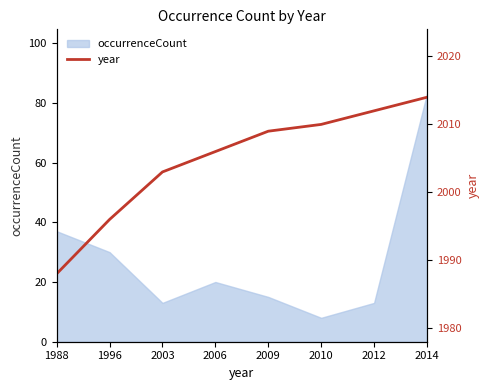

At which label is occurrenceCount closest to 45?

1988